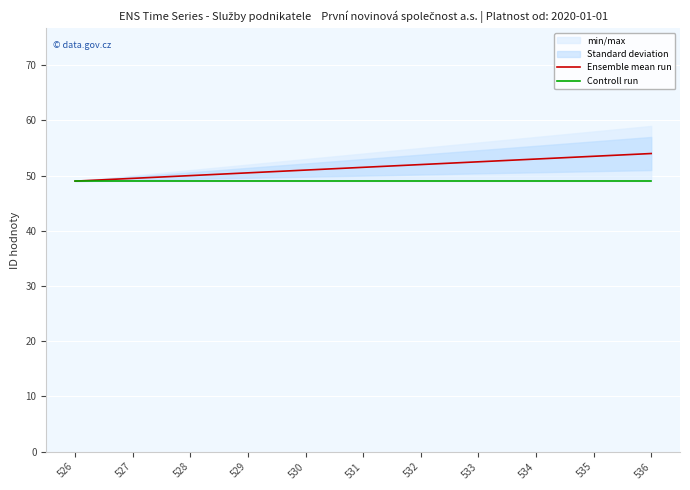

Which category has the lowest value in the Controll run series?

526